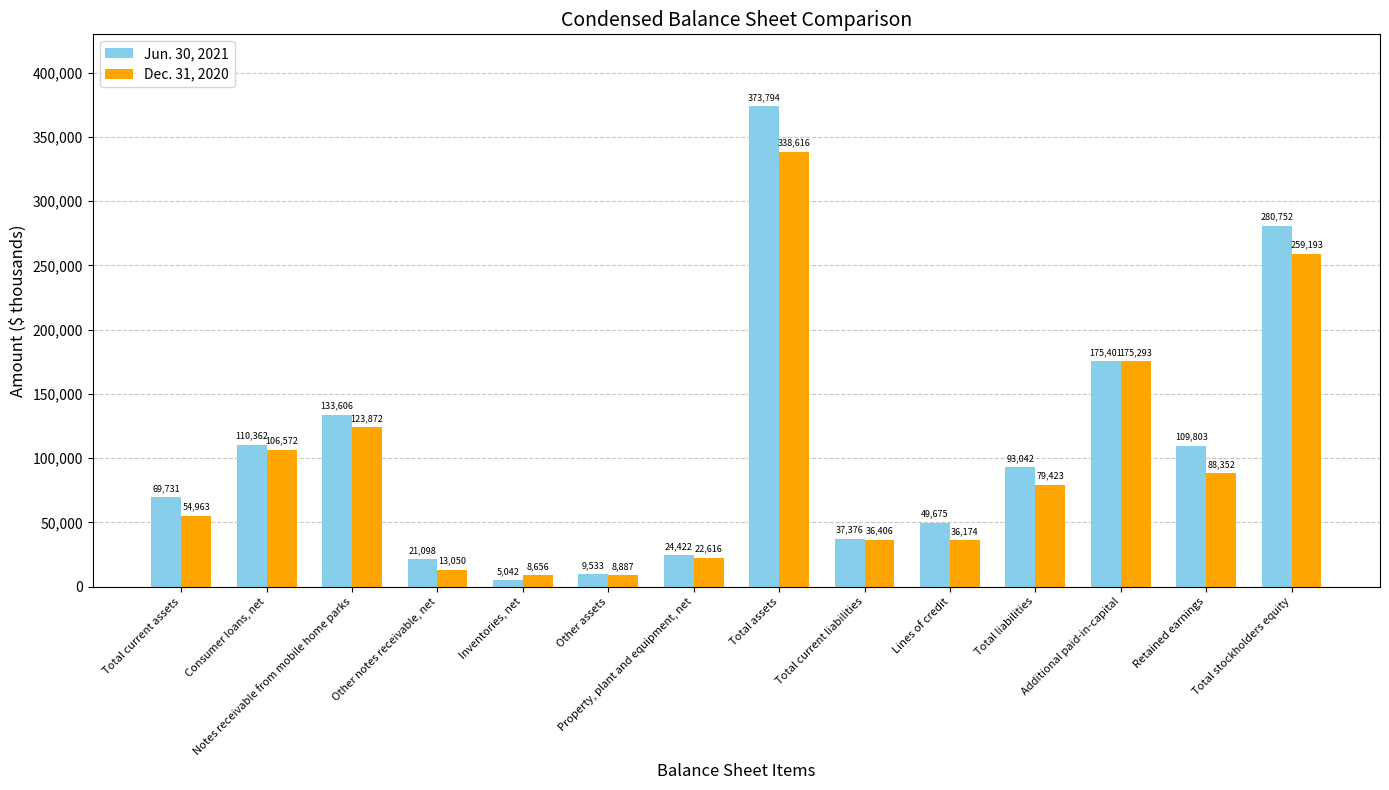

What is the spread (max minus min) of values at Additional paid-in-capital?

108